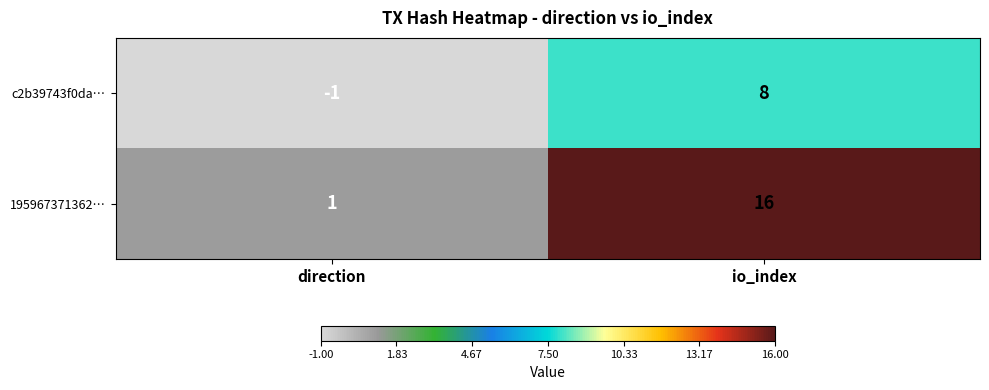

Which category has the highest value across all series?

io_index